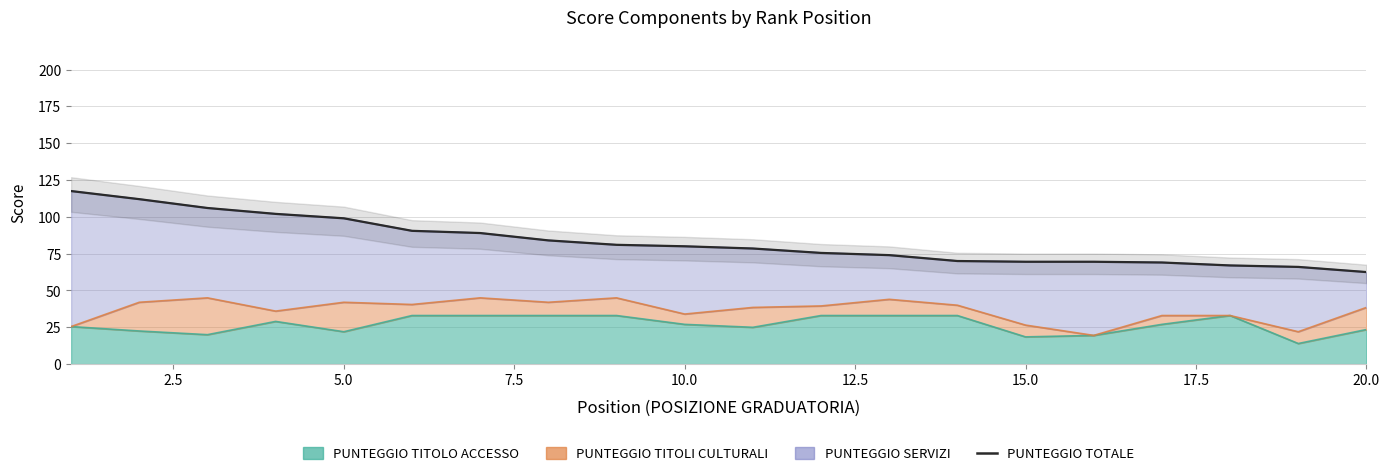

What is the sum of all values?

1662.5